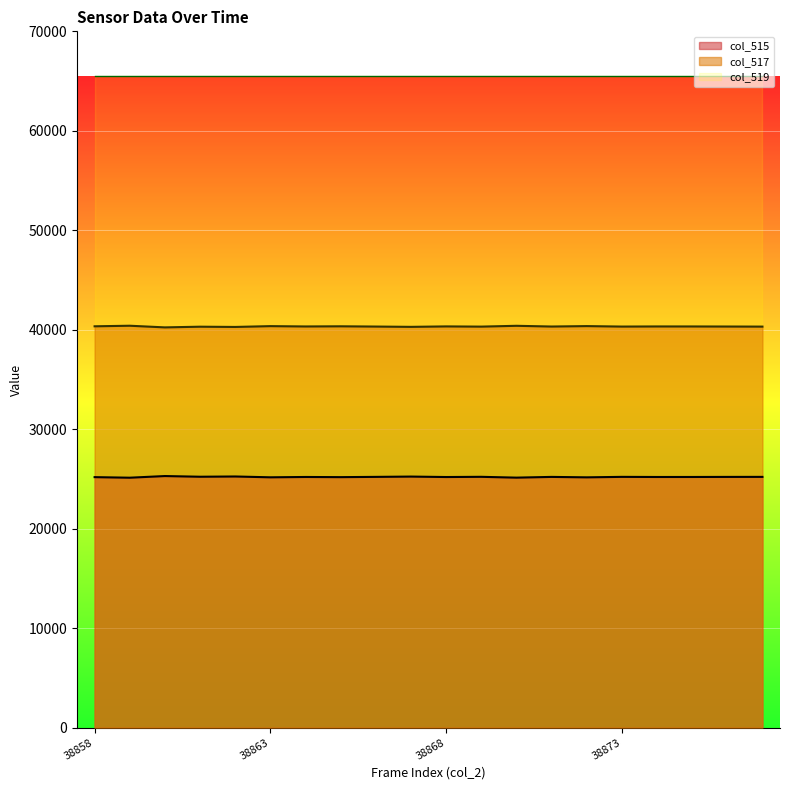

What is the total value across all series at 38869?

65535